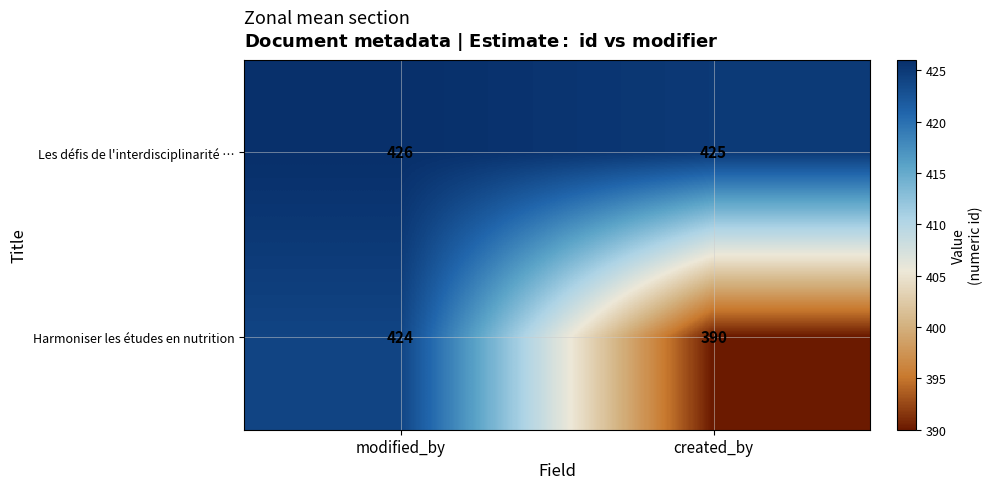

Which series has the largest range (max minus min)?

Harmoniser les études en nutrition